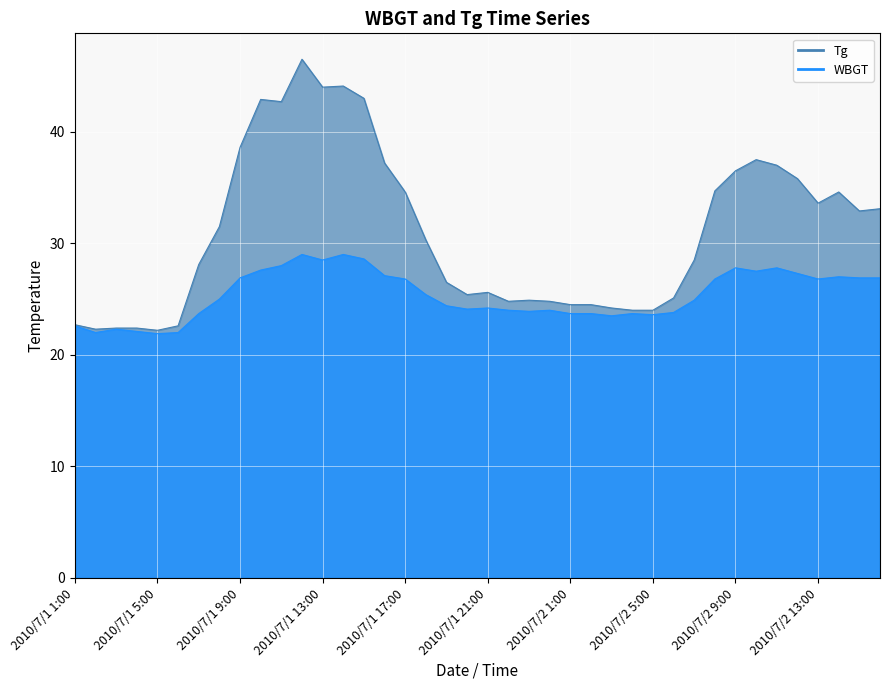

Which category has the lowest value across all series?

2010/7/1 5:00